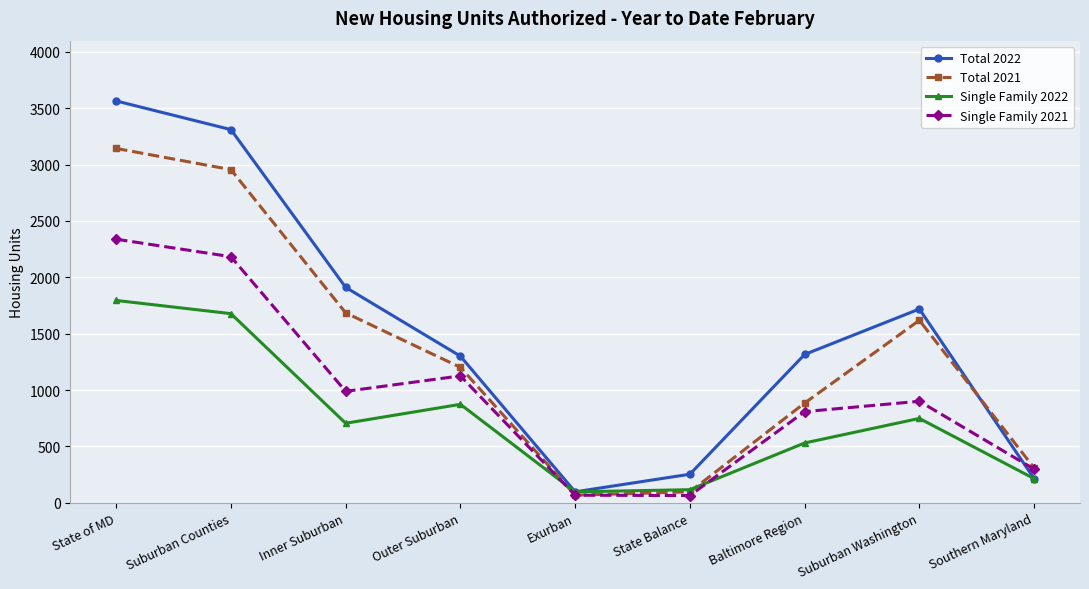

What position from the right is Southern Maryland?

1